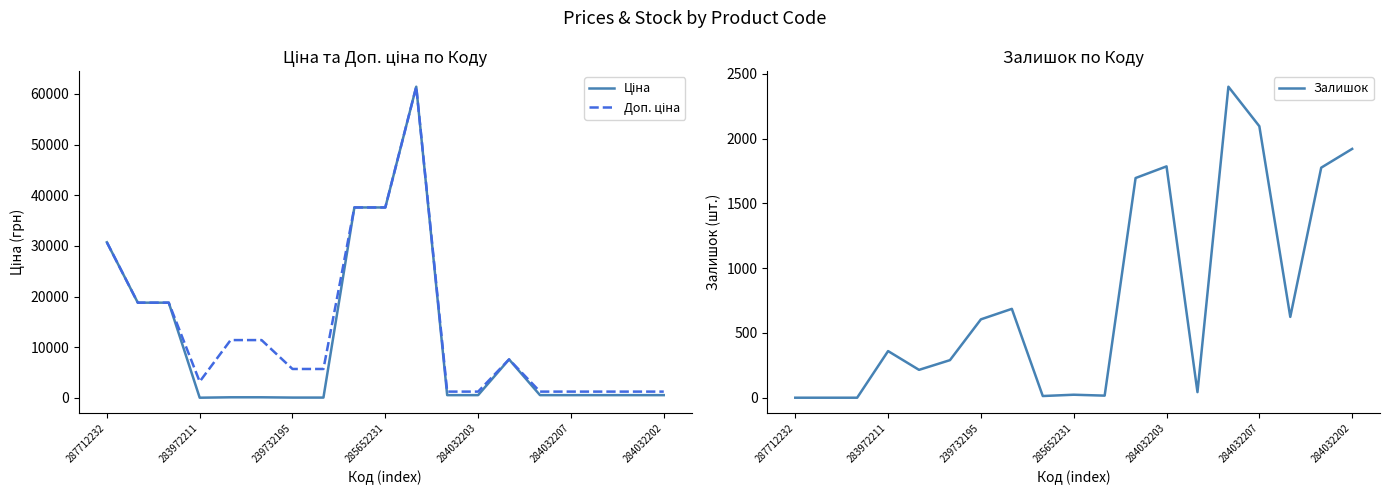

At 11, list the series in order from largest to smallest.

Залишок, Доп. ціна, Ціна